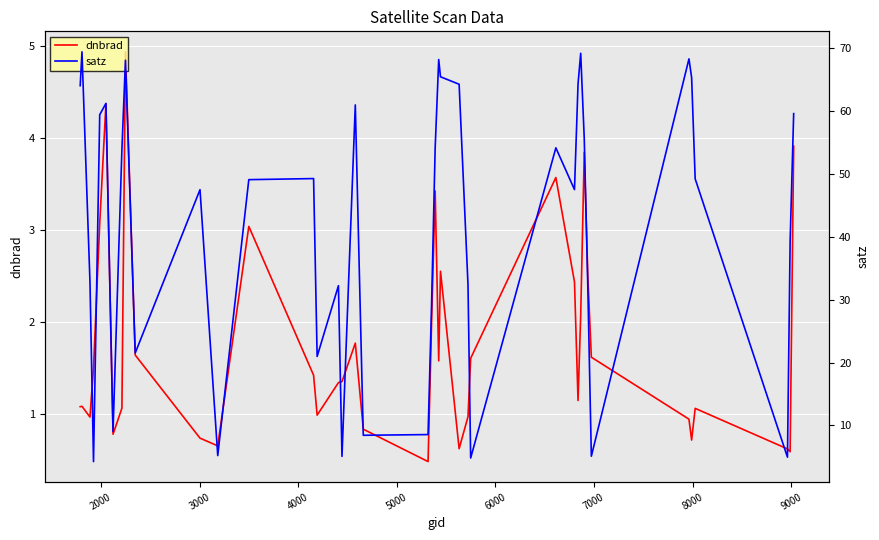

What is the maximum value for dnbrad?

4.9